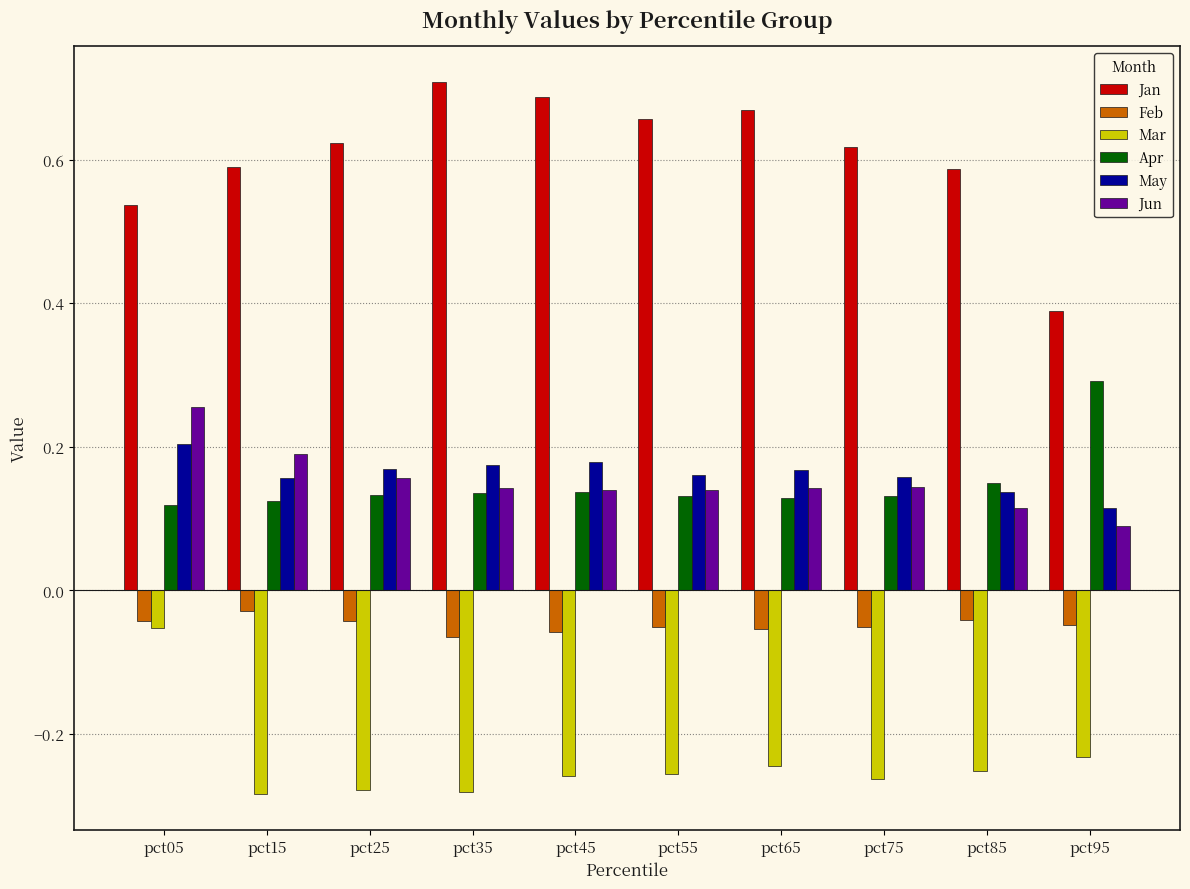

Count the Apr values in the range 0 to 1.

10